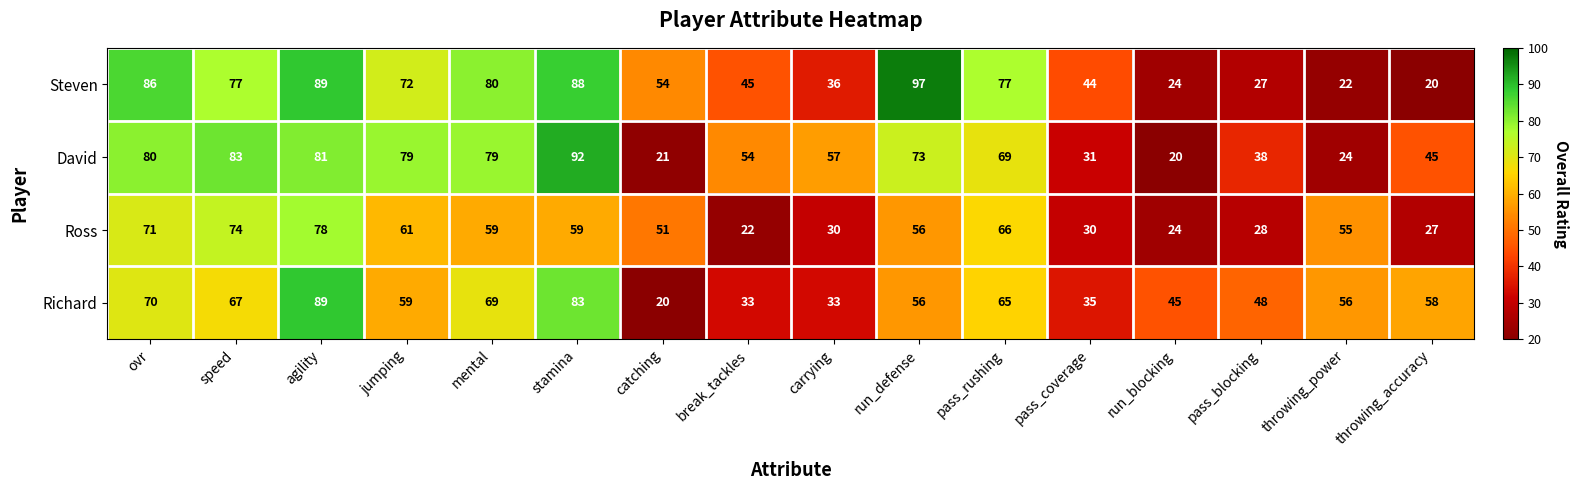

Count the number of data series in this chart.

4